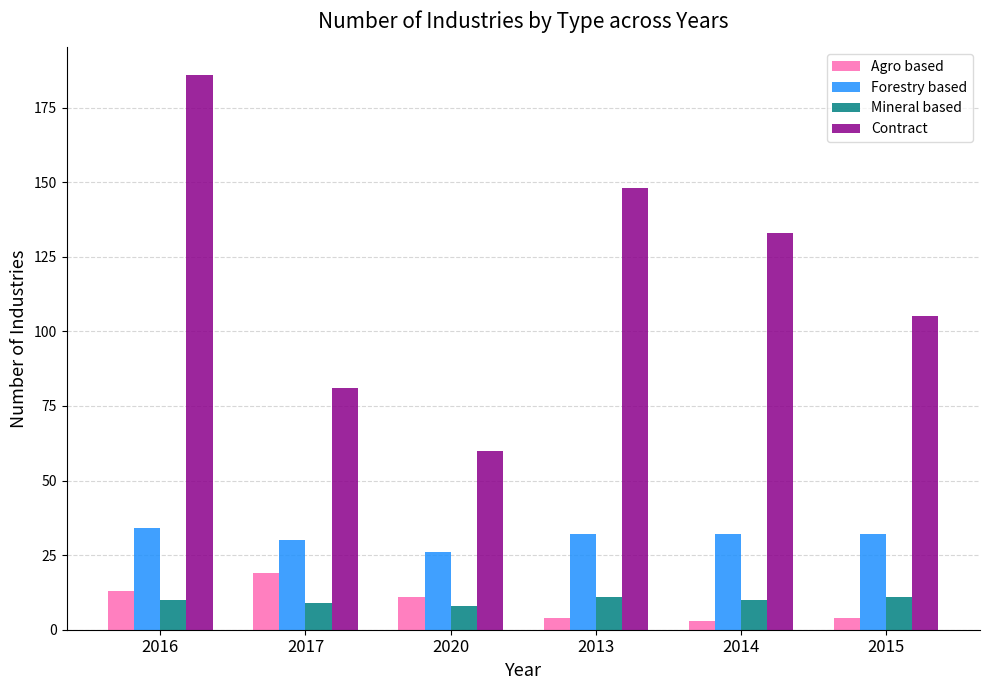

Is it true that Forestry based equals 32 at 2015?

True